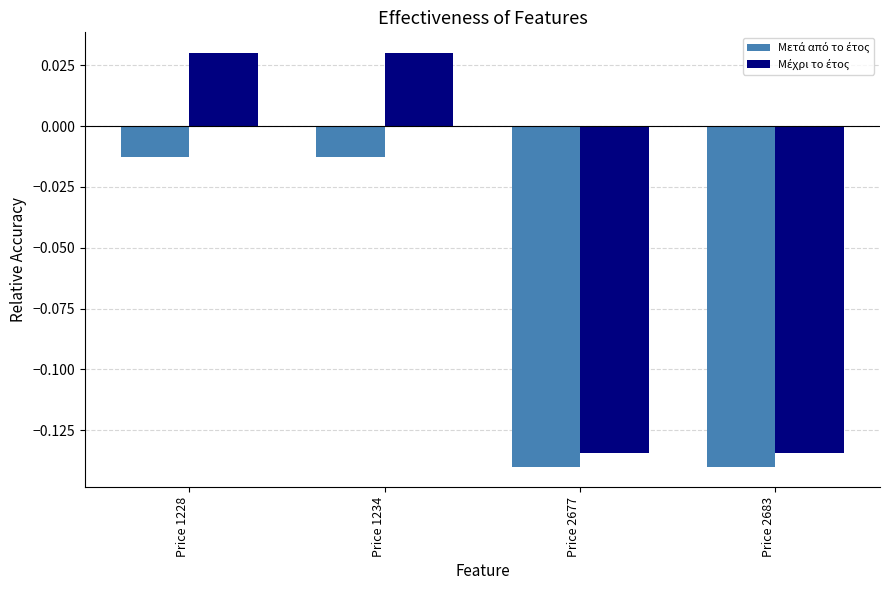

Which series has the largest total across all categories?

Μέχρι το έτος